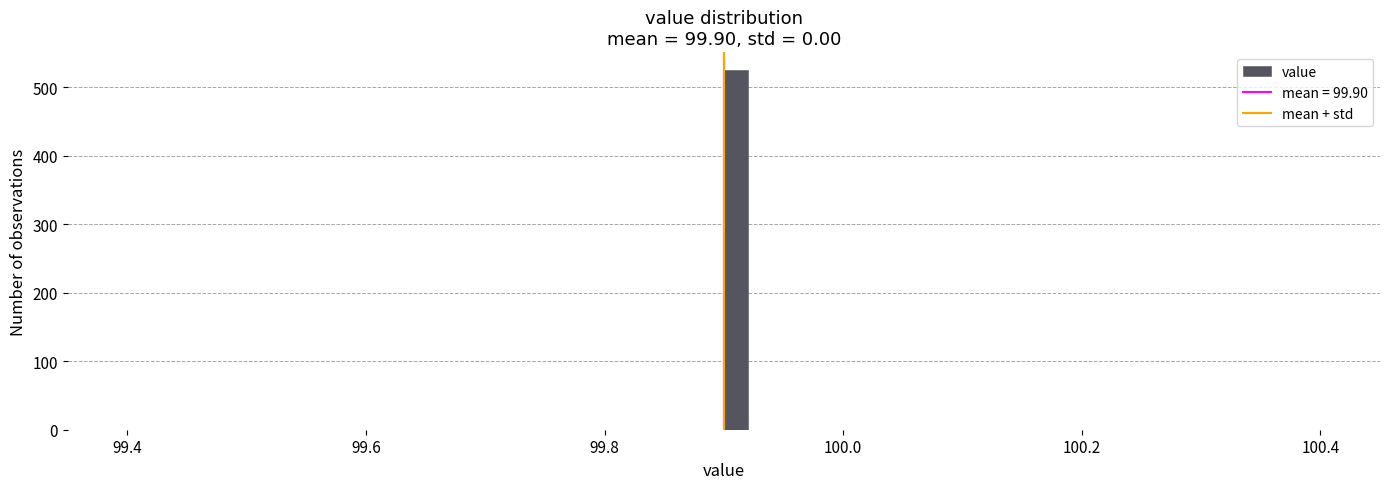

Around what value on the x-axis is the tallest bar? Give the approximate position of its centre, as read against the axis.

99.92